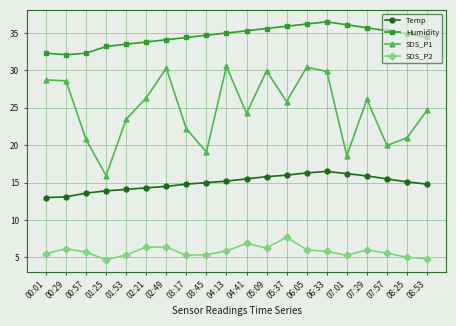

The SDS_P1 series shows 30.3 at 07:57. True or false?

False